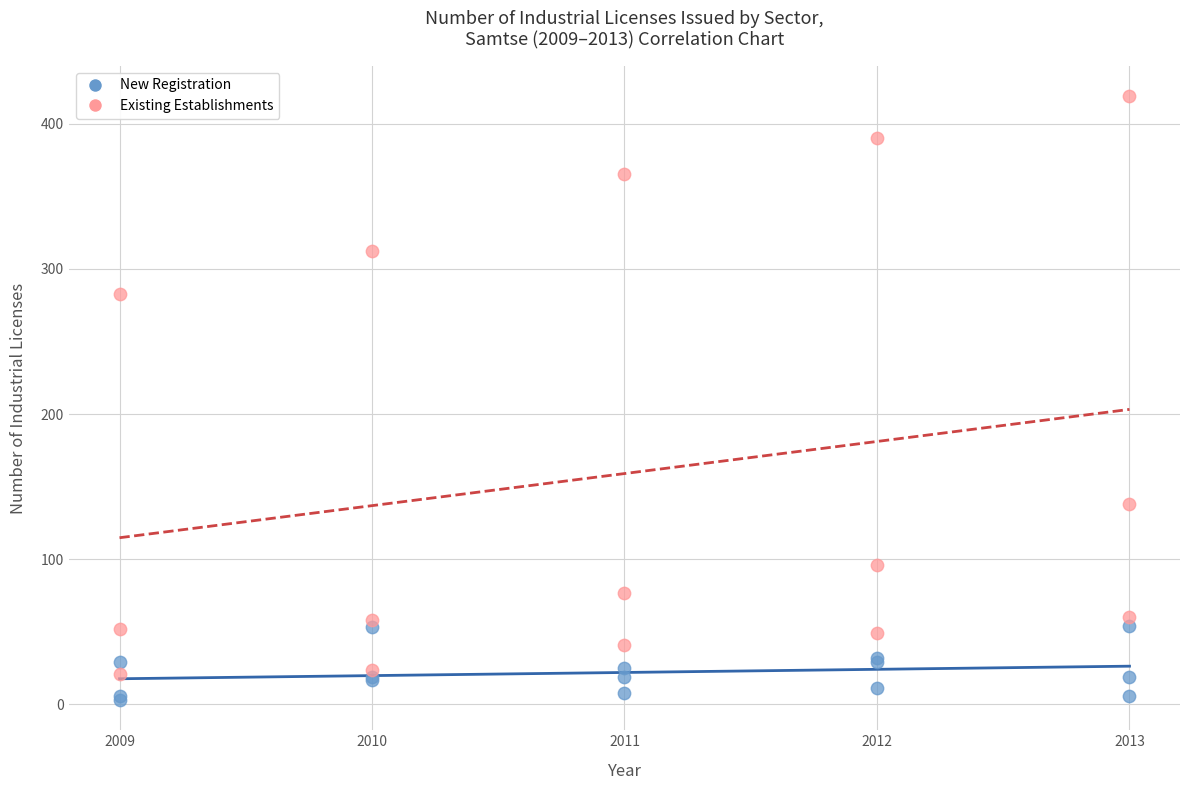

In the Existing Establishments series, what Y value is closest to 220?

283